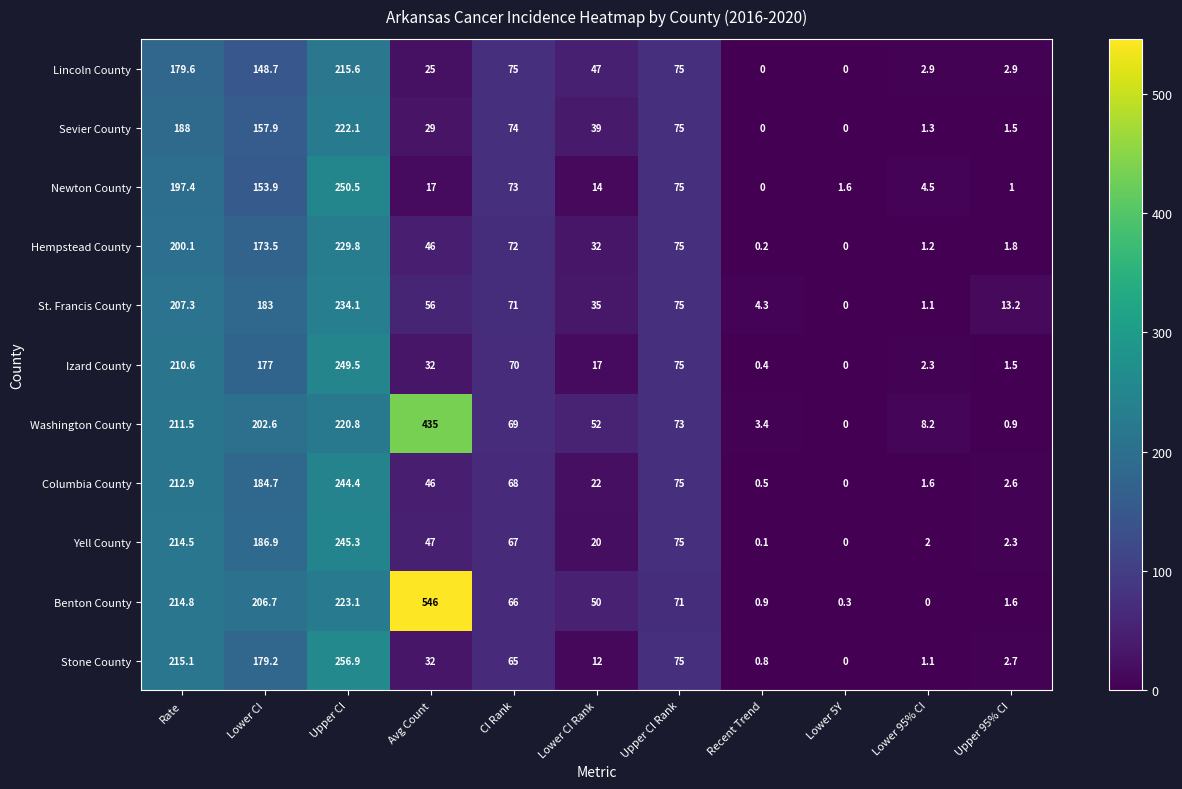

What is the total value across all series at CI Rank?

770.0